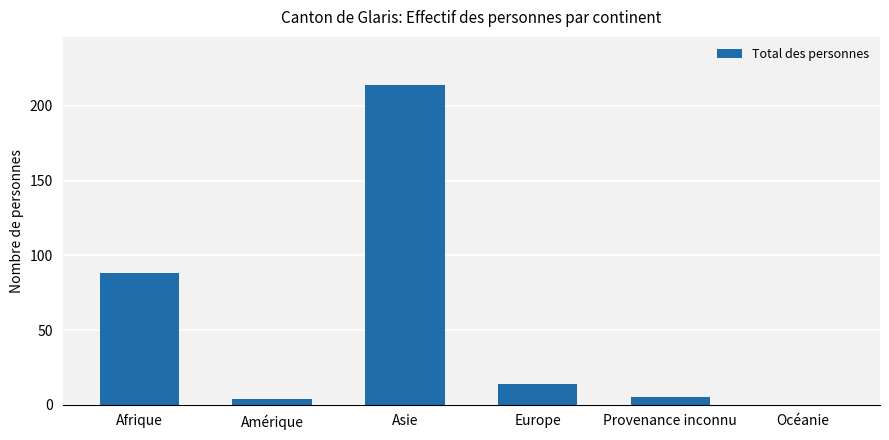

Where is the data nearest to the value 107?

Afrique